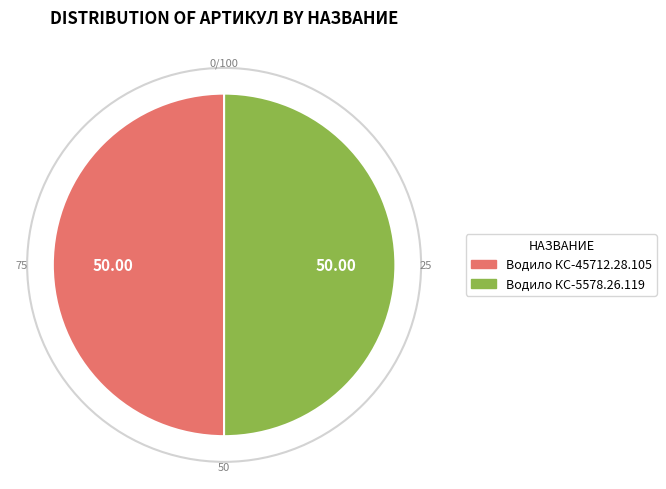

What is the ratio of the value at Водило КС-5578.26.119 to the value at Водило КС-45712.28.105?

1.0